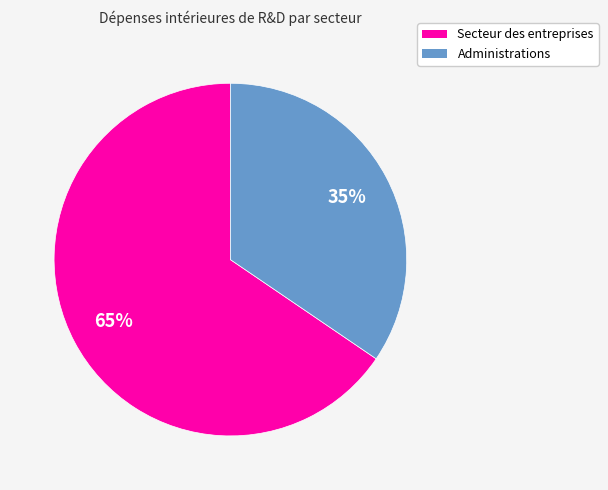

True or false: Administrations accounts for 28% of the total.

False